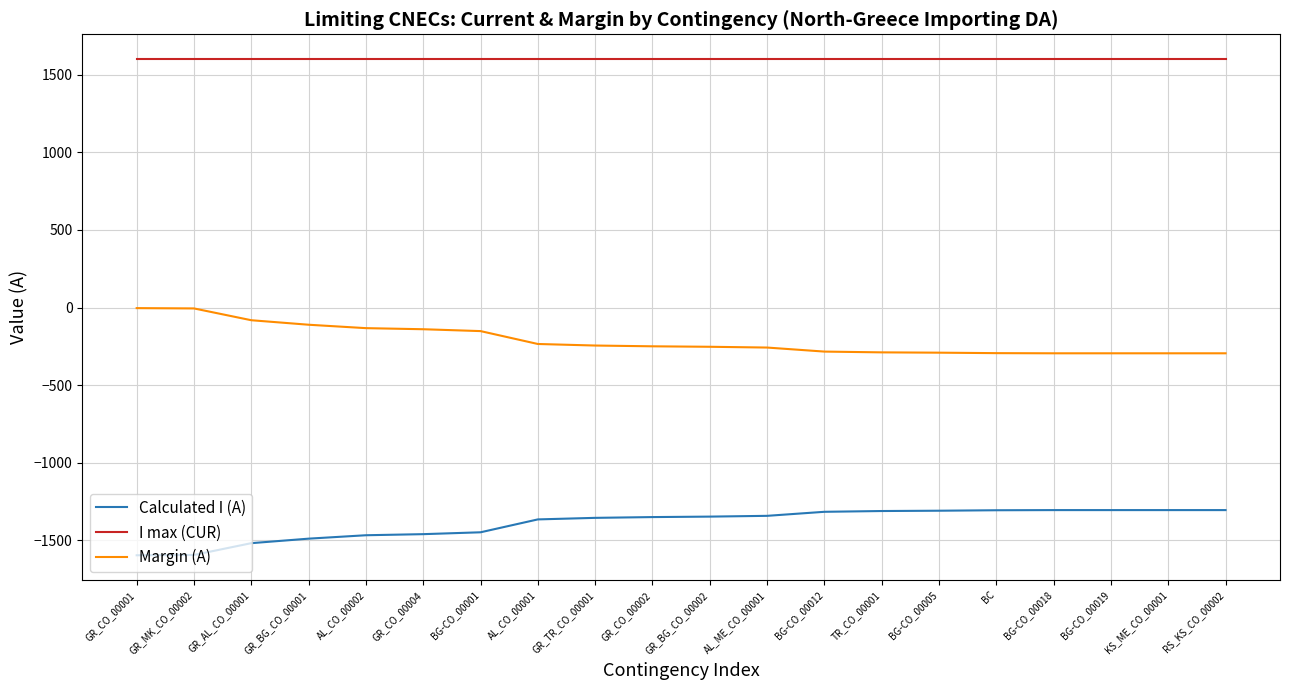

Is it true that Calculated I (A) equals -2179 at GR_MK_CO_00002?

False